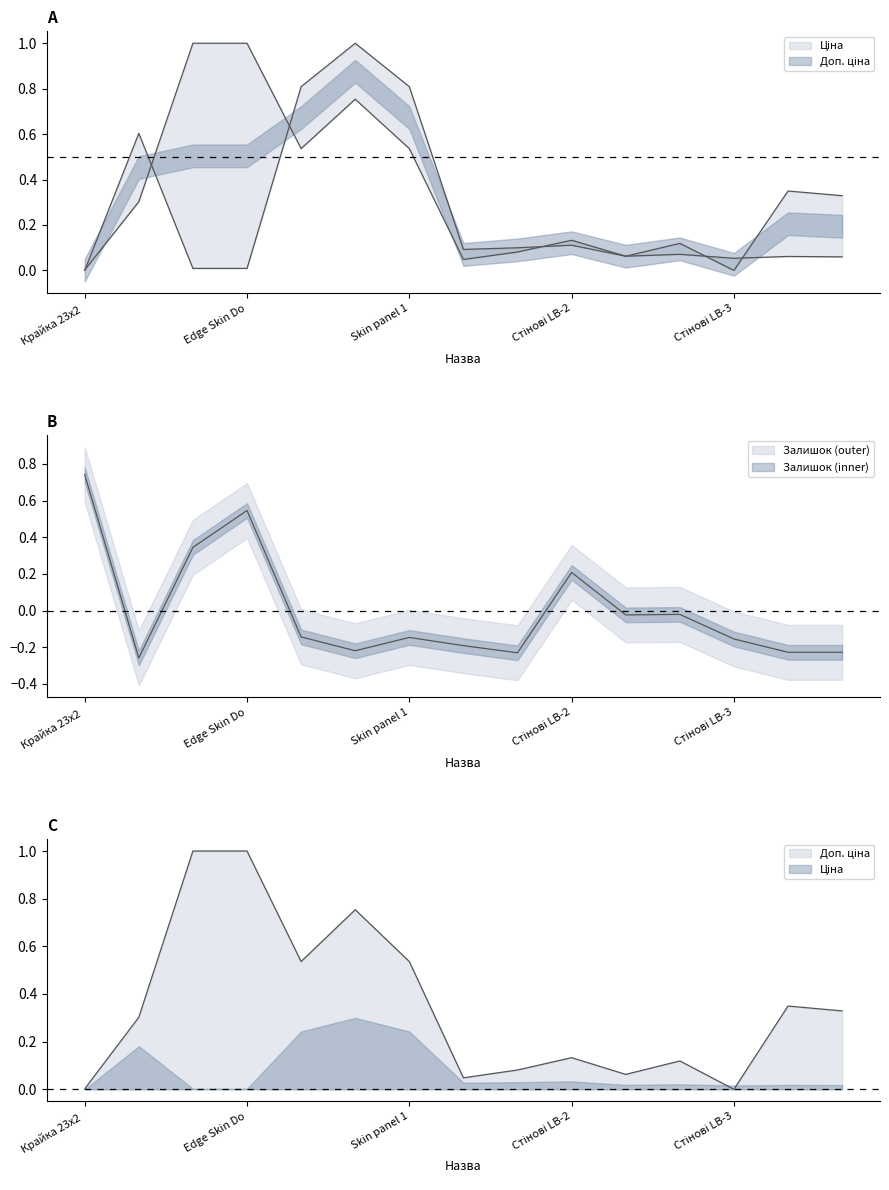

In Доп. ціна, how many points are higher than both neighbors (excluding endpoints)?

4